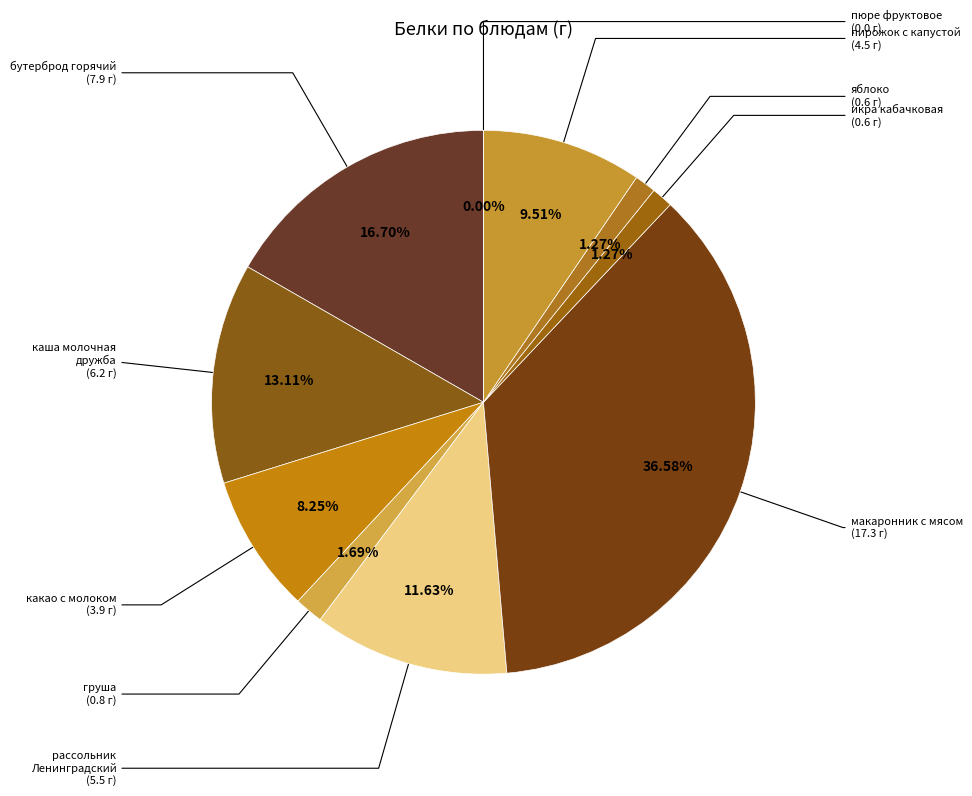

The яблоко slice represents 13% of the pie. True or false?

False